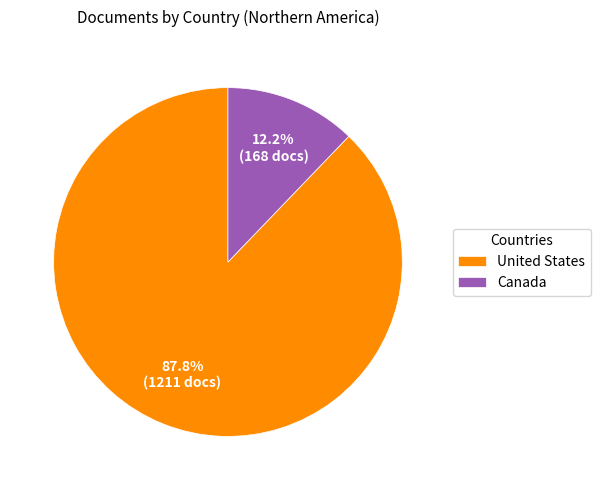

Count the number of slices in the pie.

2